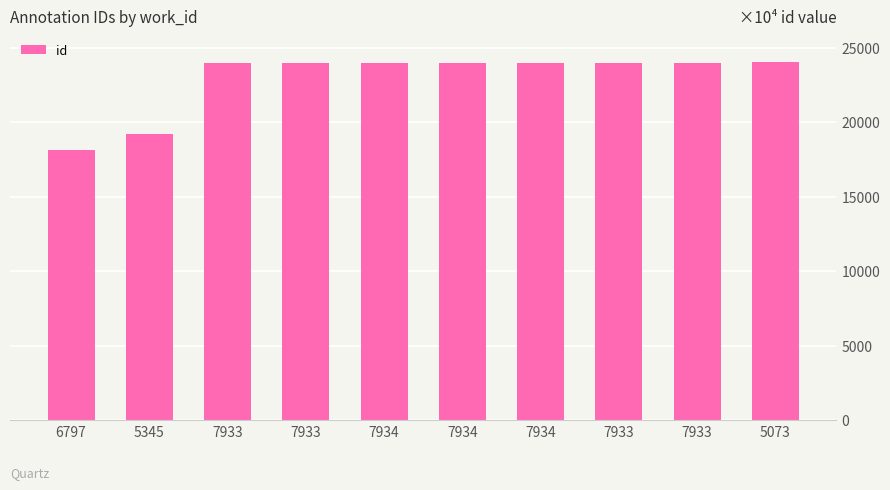

Rank the categories by value from highest to lowest.

5073, 7933, 7933, 7934, 7934, 7934, 7933, 7933, 5345, 6797